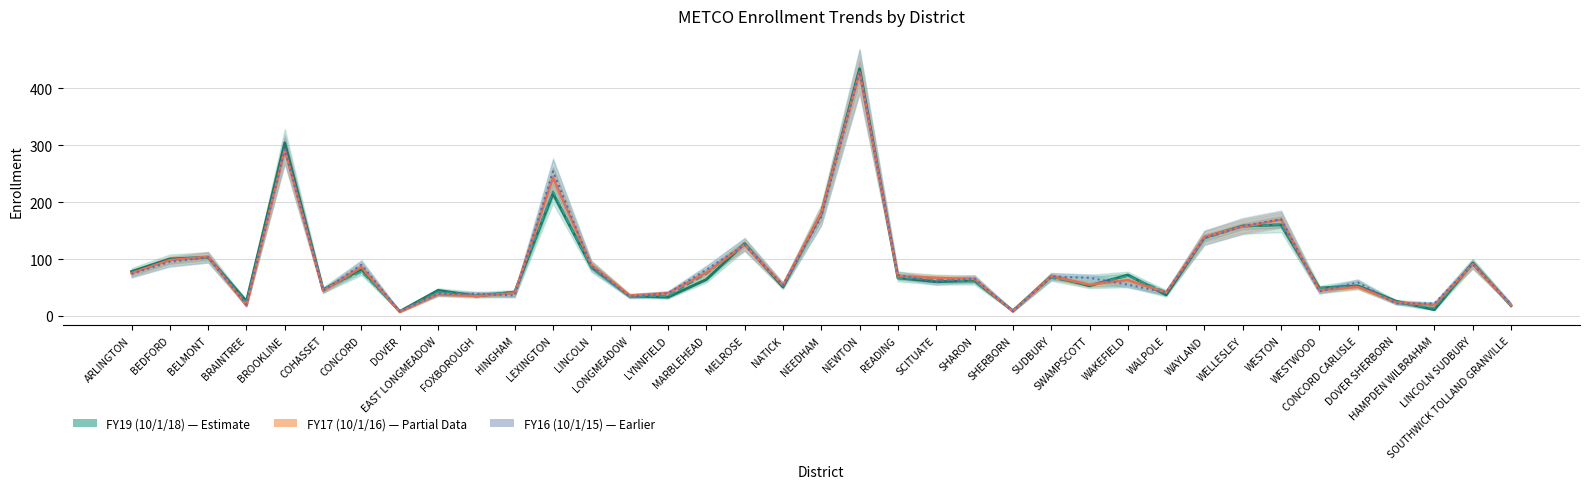

What is the minimum value shown in the chart?

7